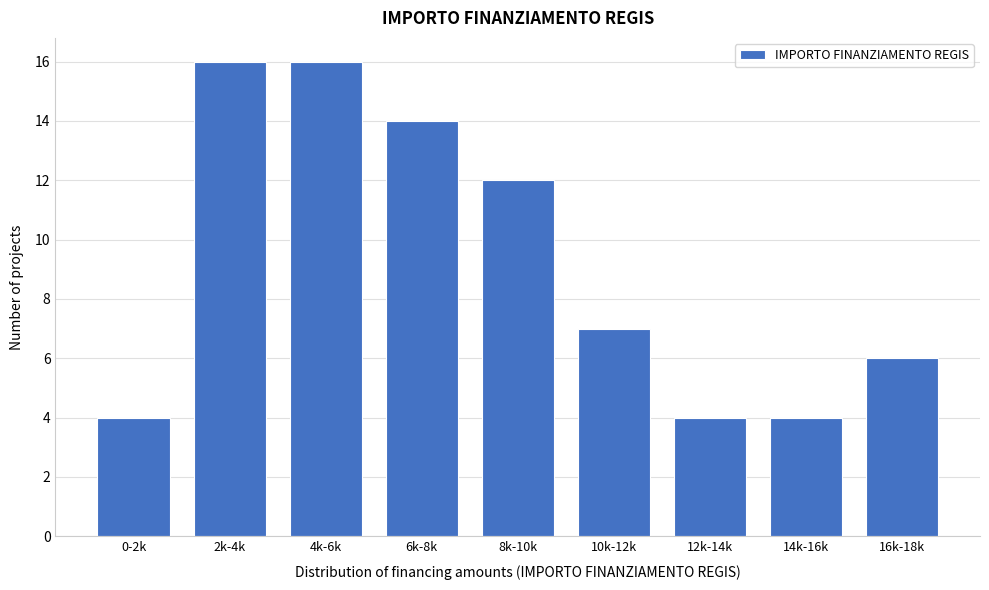

Reading left to right, list all the values displayed in this chart.

0-2k=4	2k-4k=16	4k-6k=16	6k-8k=14	8k-10k=12	10k-12k=7	12k-14k=4	14k-16k=4	16k-18k=6